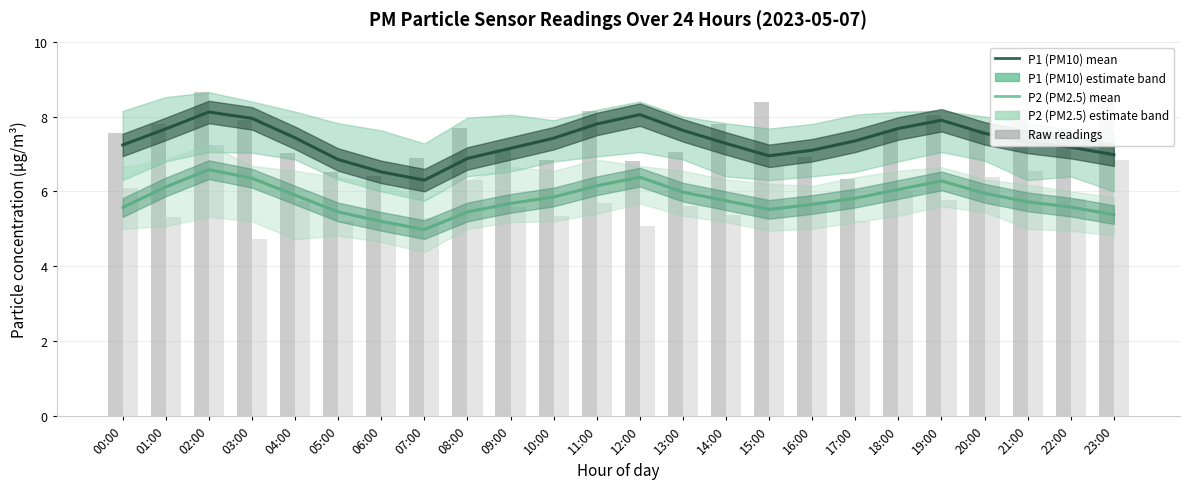

Which series has the largest range (max minus min)?

P1 (PM10 mean)